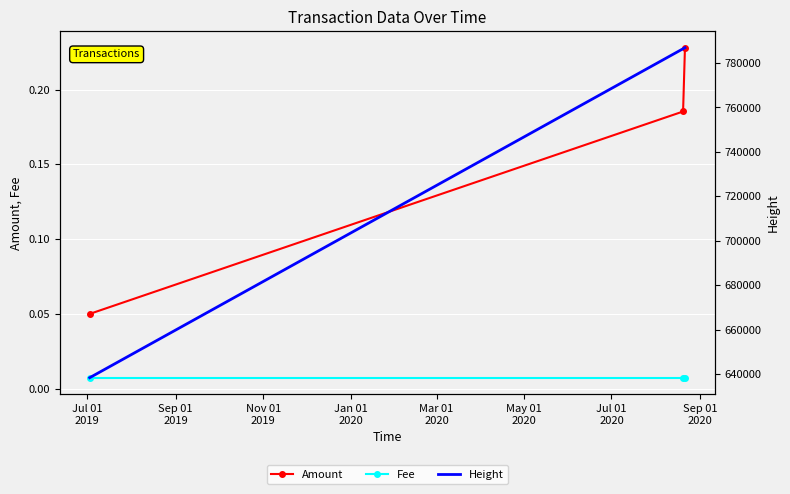

How many data points in Height are above 786449?

1